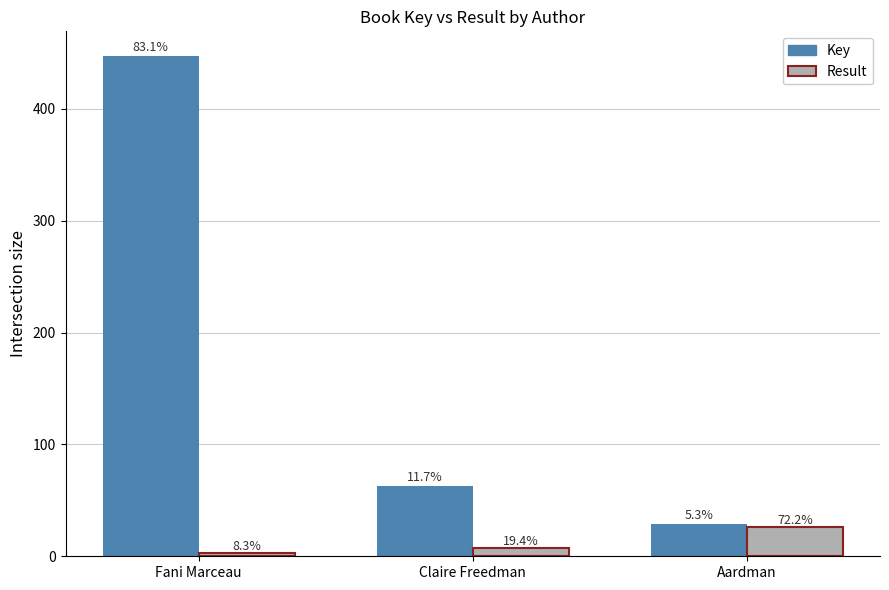

The value of Key at Fani Marceau is 254.1. True or false?

False